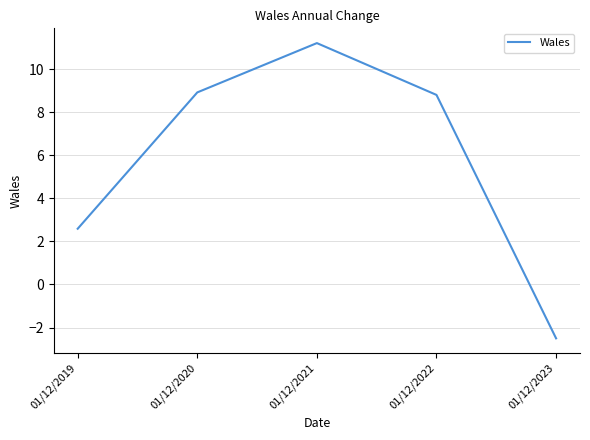

What is the difference between the values at 01/12/2022 and 01/12/2019?

6.2